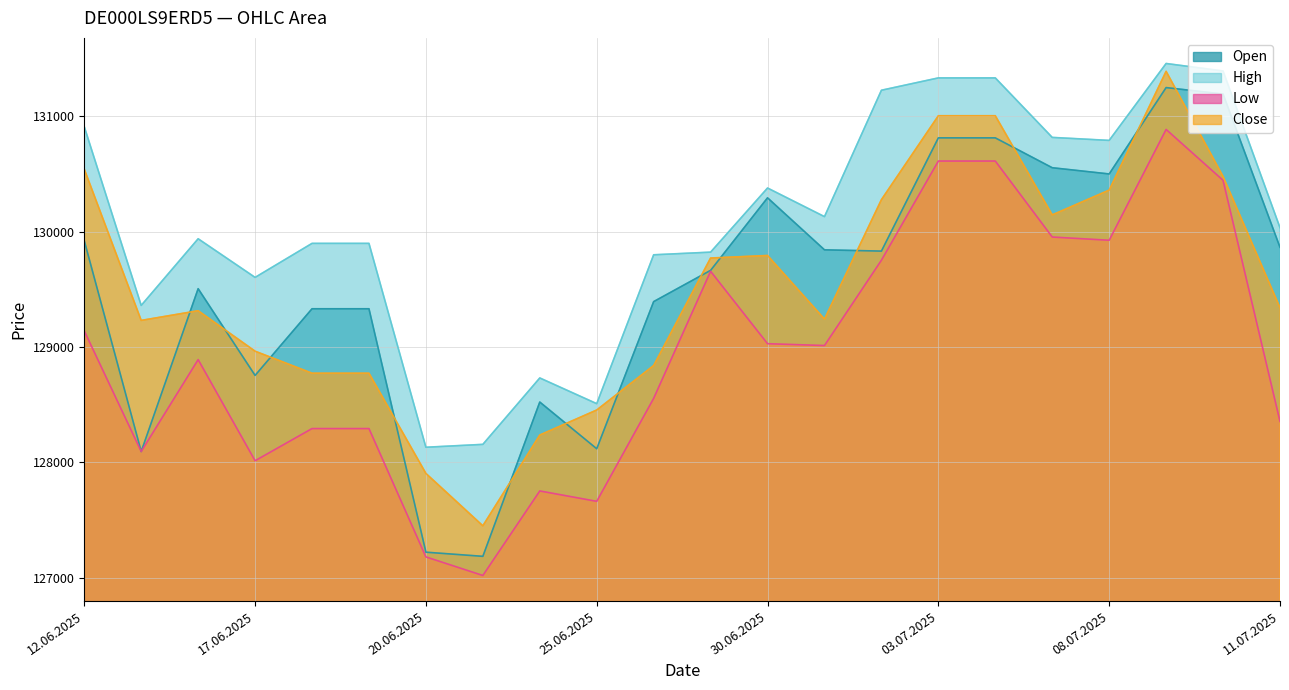

What is the label of the 7th point from the left?

20.06.2025